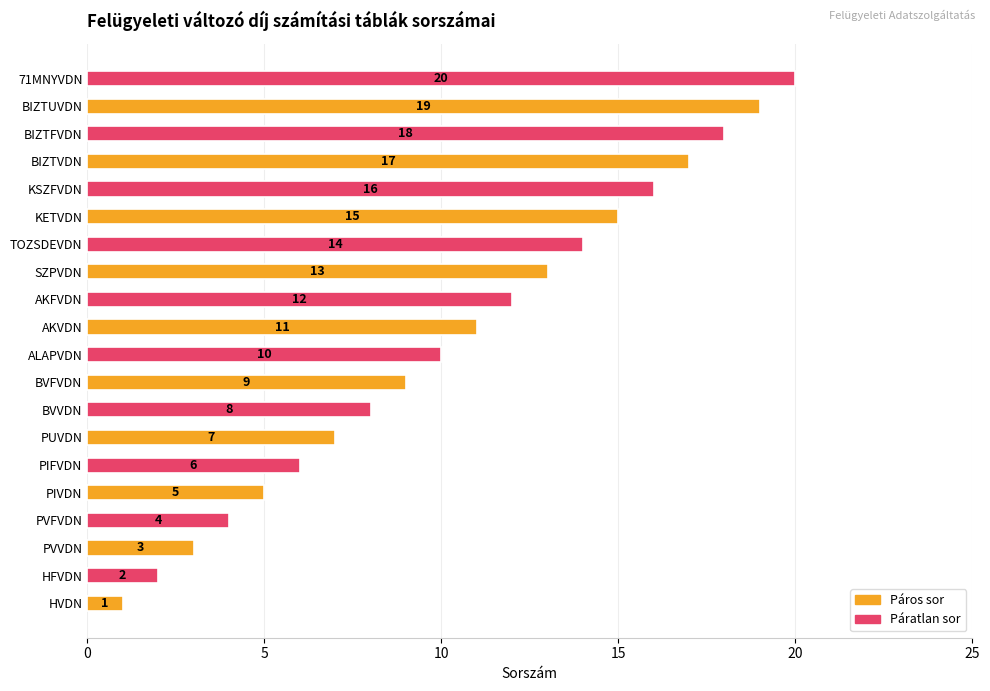

List the labels in order of value, smallest first.

HVDN, HFVDN, PVVDN, PVFVDN, PIVDN, PIFVDN, PUVDN, BVVDN, BVFVDN, ALAPVDN, AKVDN, AKFVDN, SZPVDN, TOZSDEVDN, KETVDN, KSZFVDN, BIZTVDN, BIZTFVDN, BIZTUVDN, 71MNYVDN